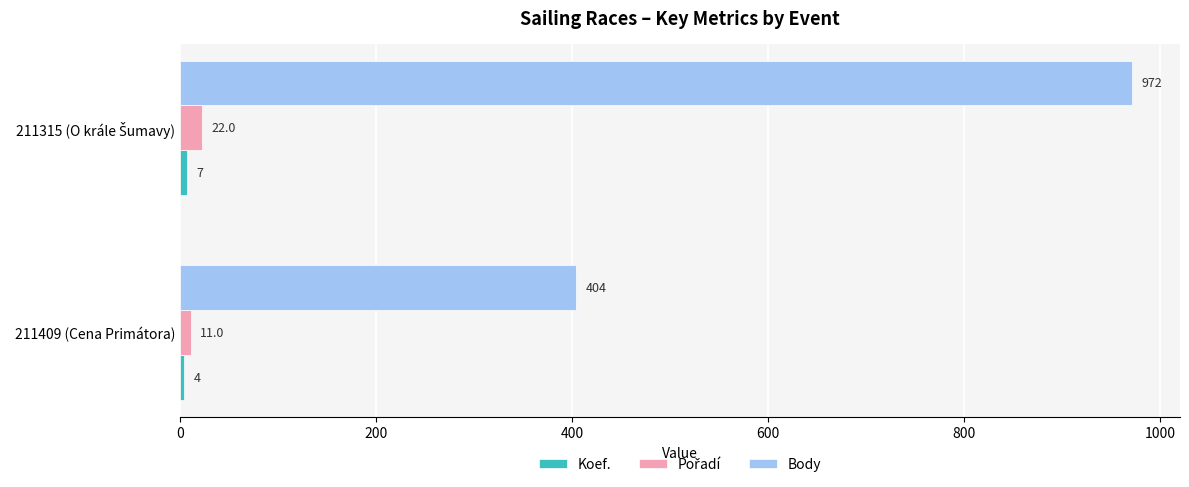

Which series has the largest total across all categories?

Body